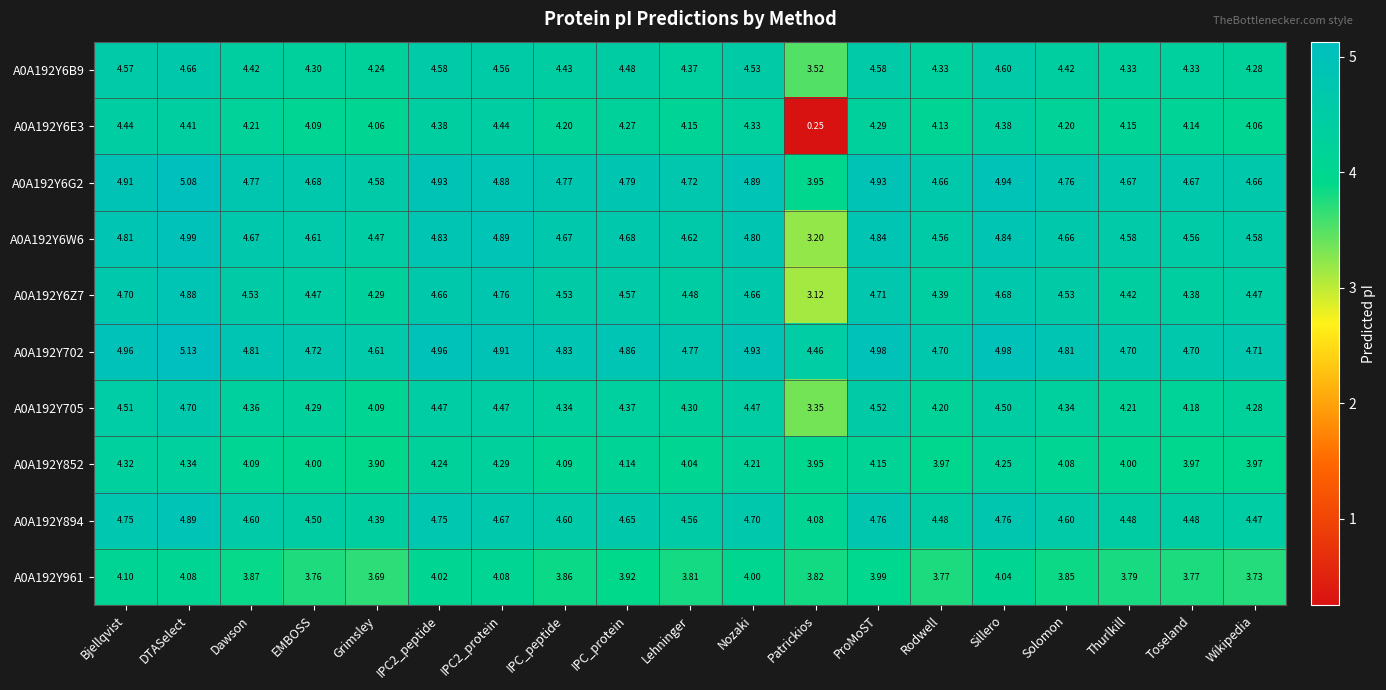

At which label is A0A192Y894 closest to 4?

Patrickios